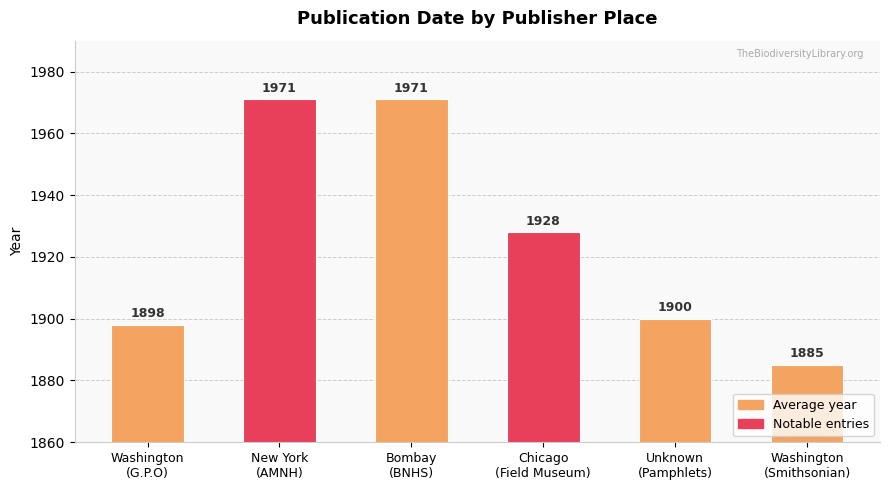

What is the maximum value shown in the chart?

1971